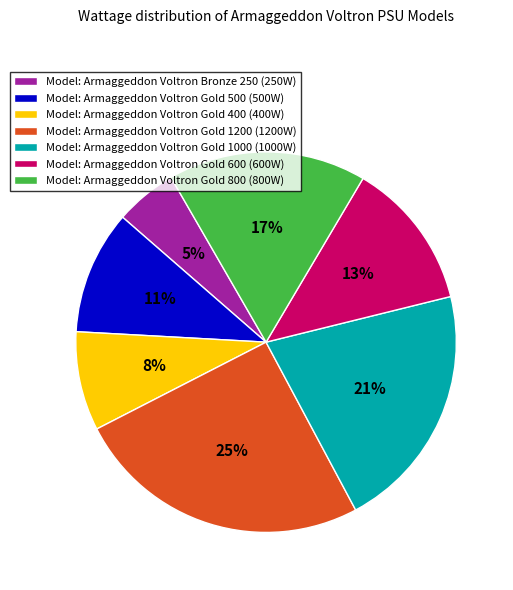

True or false: Model: Armaggeddon Voltron Gold 800 (800W) accounts for 9% of the total.

False